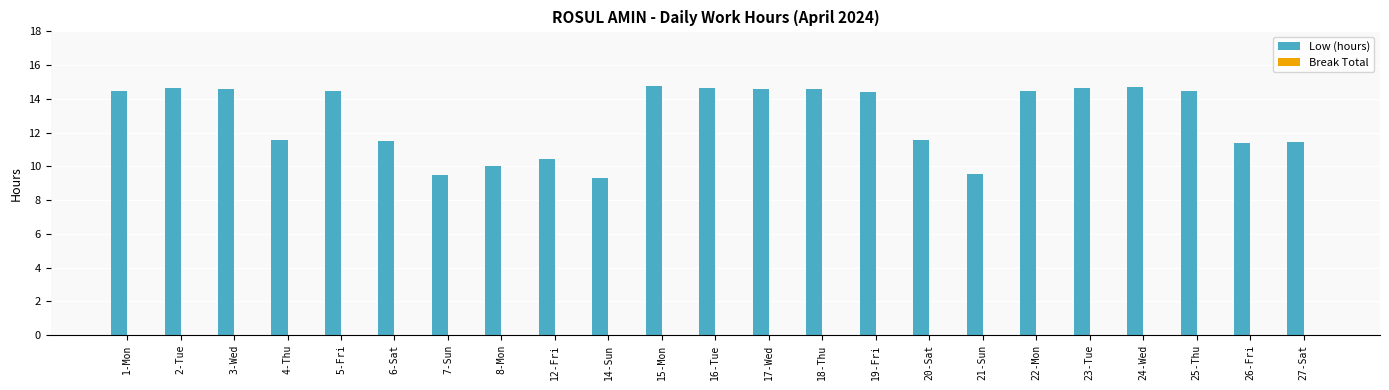

Which has a higher value, 17-Wed or 4-Thu?

17-Wed